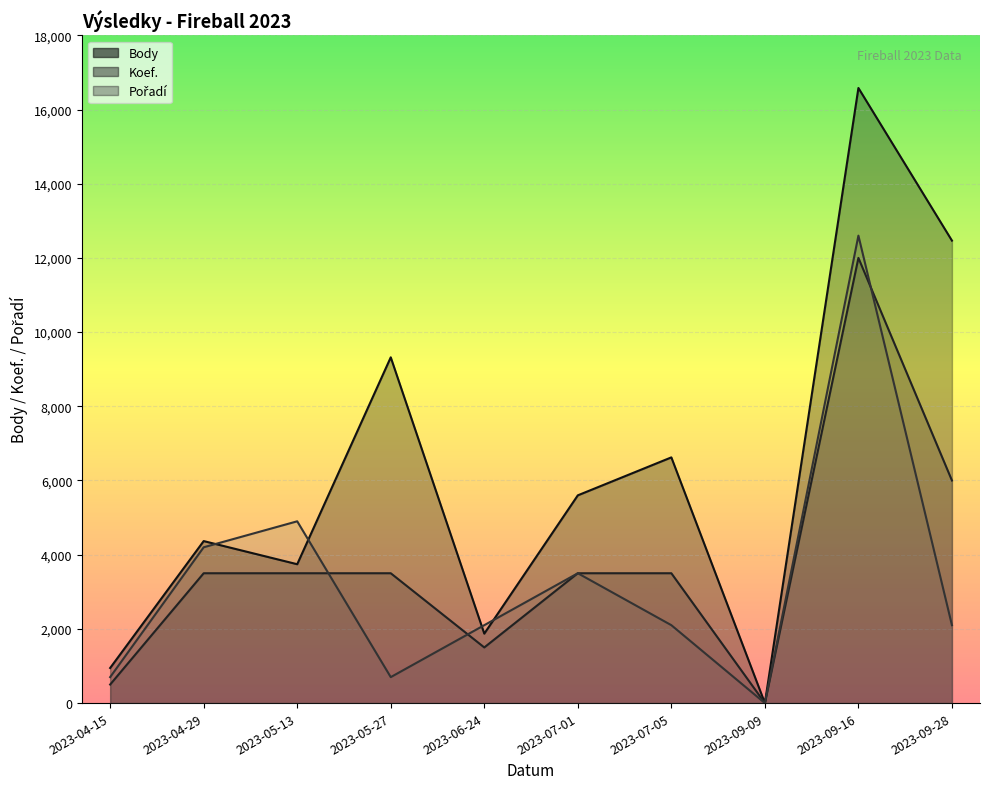

The Body series shows 1872 at 2023-06-24. True or false?

True